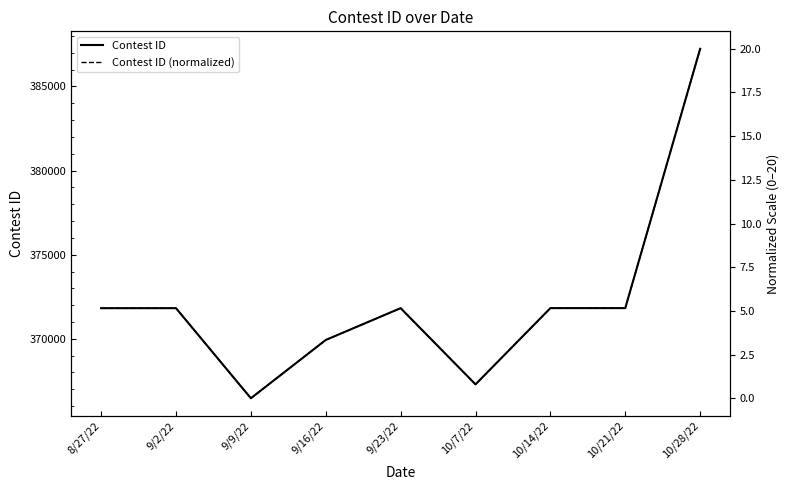

What is the average value of the Contest ID series?

372226